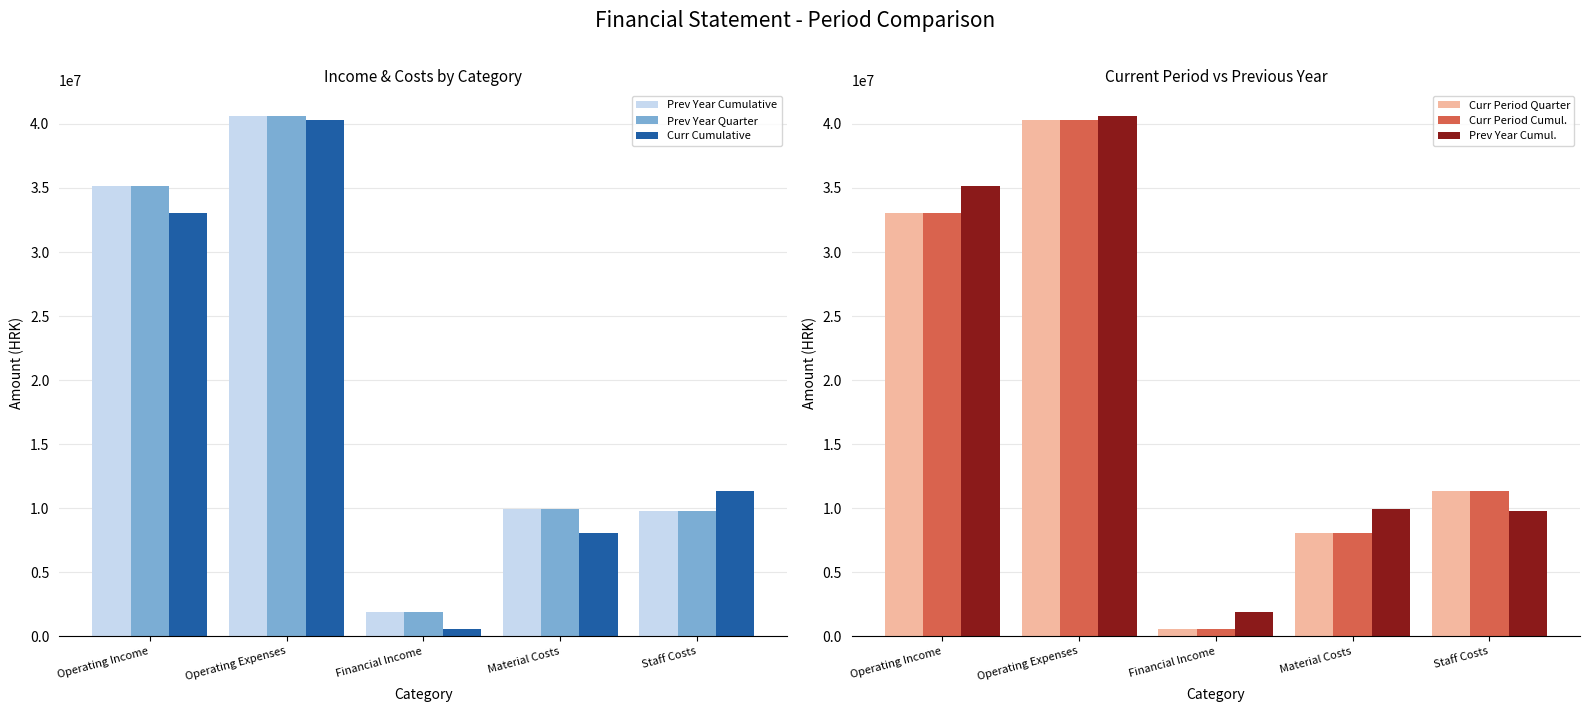

Is the value of Curr Cumulative at Staff Costs greater than the value of Curr Period Cumul. at Financial Income?

Yes